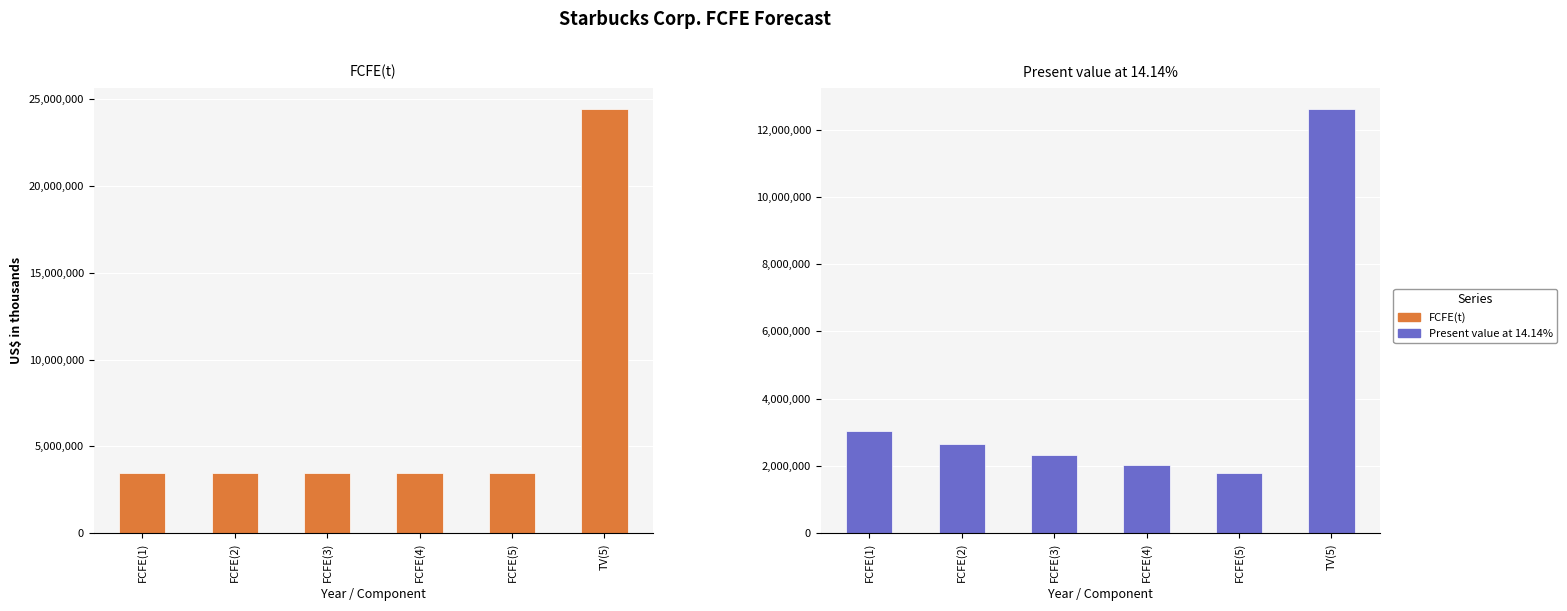

What is the difference between the FCFE(t) values at TV(5) and FCFE(4)?

20979452